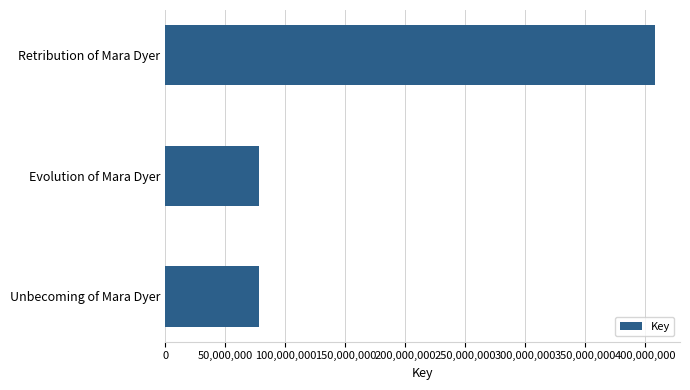

How many data points are less than 78194722?

1